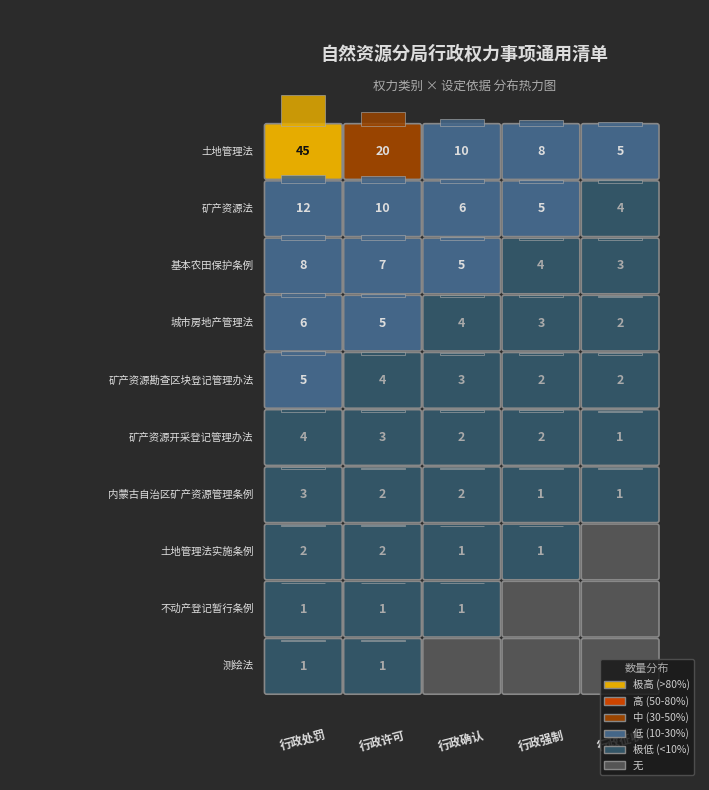

Reading left to right, extract all data points from this chart.

行政处罚: 0=45	1=12	2=8	3=6	4=5	5=4	6=3	7=2	8=1	9=1
行政许可: 0=20	1=10	2=7	3=5	4=4	5=3	6=2	7=2	8=1	9=1
行政确认: 0=10	1=6	2=5	3=4	4=3	5=2	6=2	7=1	8=1	9=0
行政强制: 0=8	1=5	2=4	3=3	4=2	5=2	6=1	7=1	8=0	9=0
行政征收: 0=5	1=4	2=3	3=2	4=2	5=1	6=1	7=0	8=0	9=0